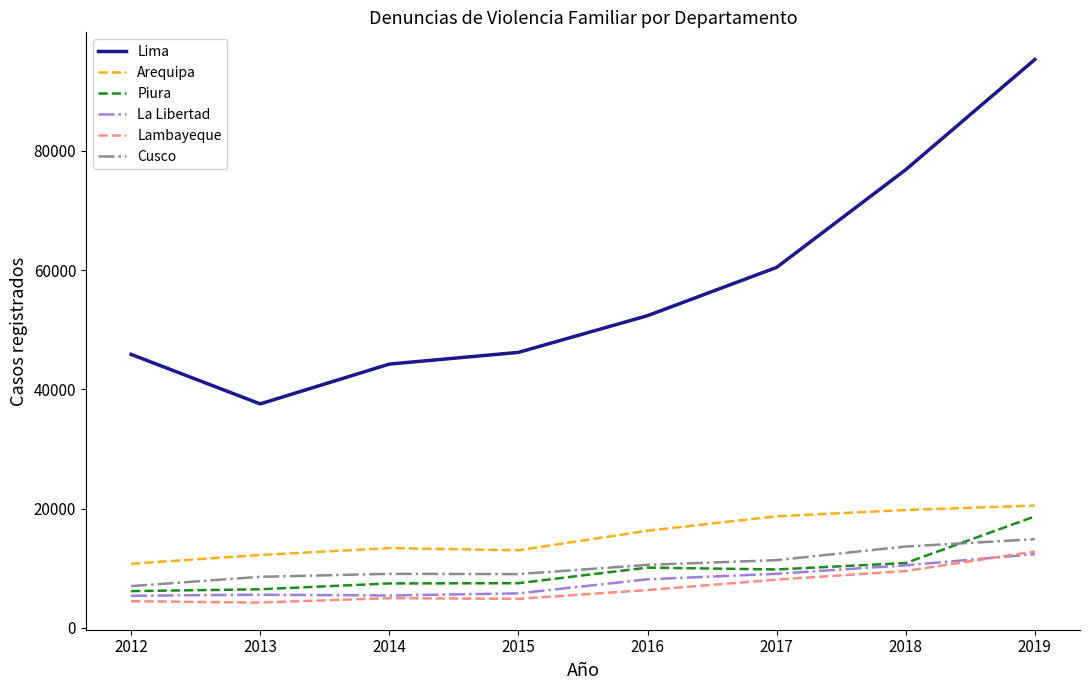

What are all the series names shown in the legend?

Lima, Arequipa, Piura, La Libertad, Lambayeque, Cusco